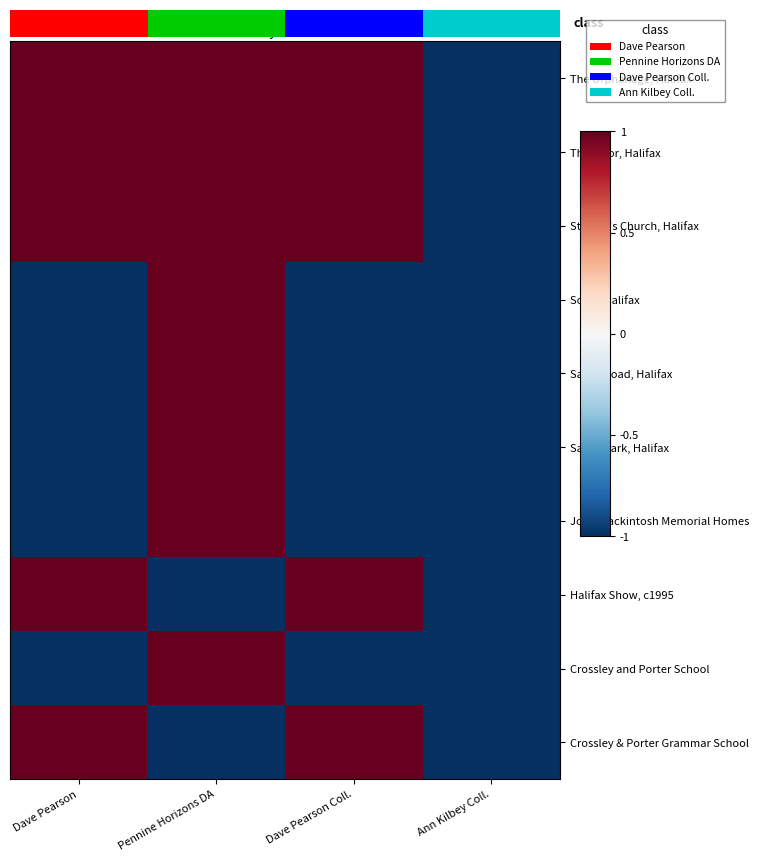

What is the difference between the maximum and minimum values in the The Orphanage, Halifax series?

2